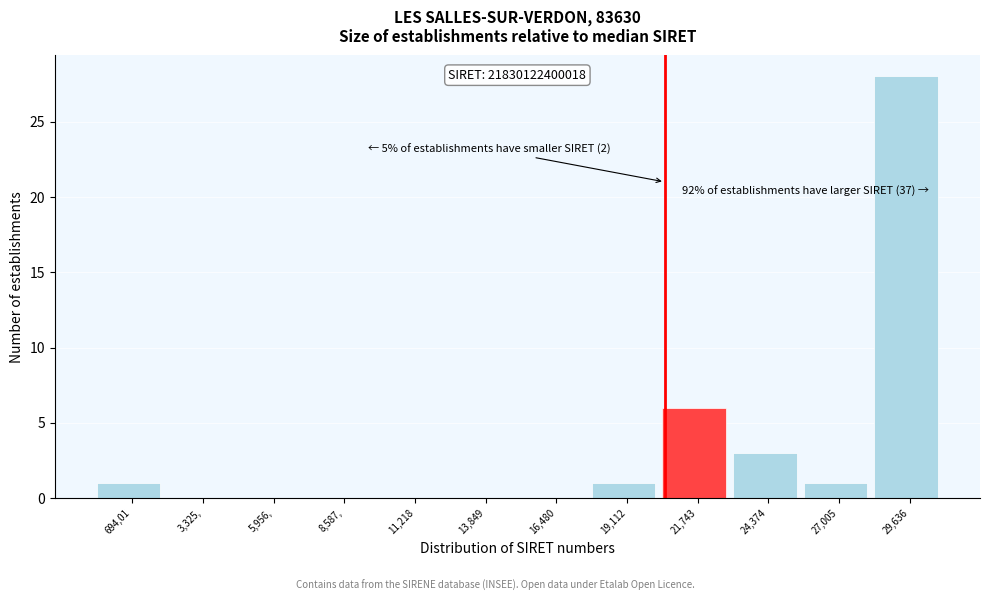

Reading left to right, transcribe all the data shown in this chart.

694,01=1	3,325,=0	5,956,=0	8,587,=0	11,218=0	13,849=0	16,480=0	19,112=1	21,743=6	24,374=3	27,005=1	29,636=28